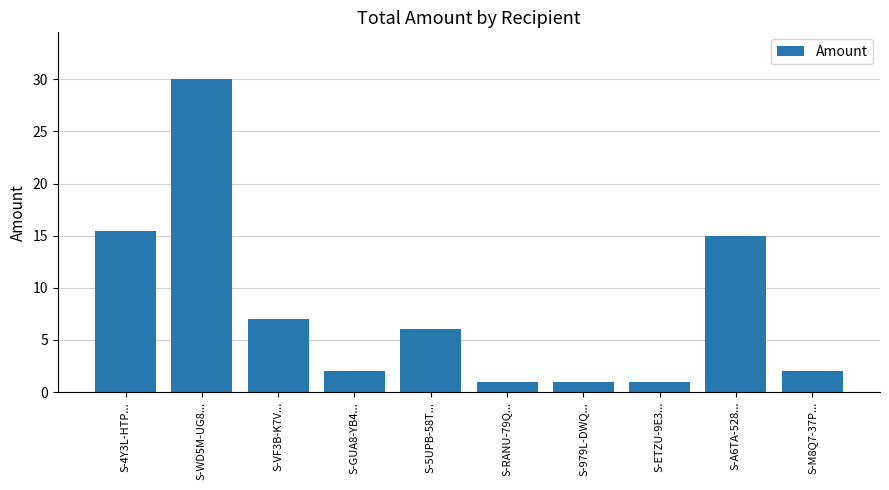

What is the smallest value displayed?

1.0